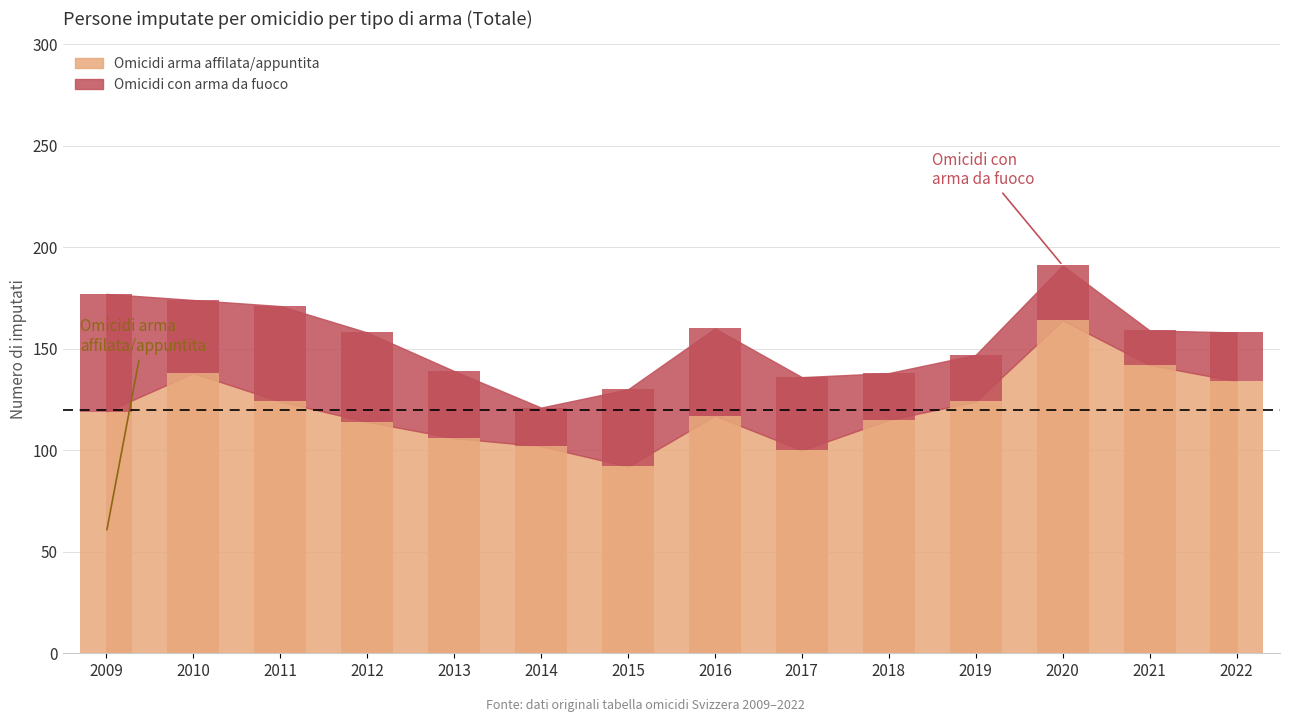

Rank the series by their maximum value, from lowest to highest.

Omicidi con arma da fuoco, Omicidi arma affilata/appuntita